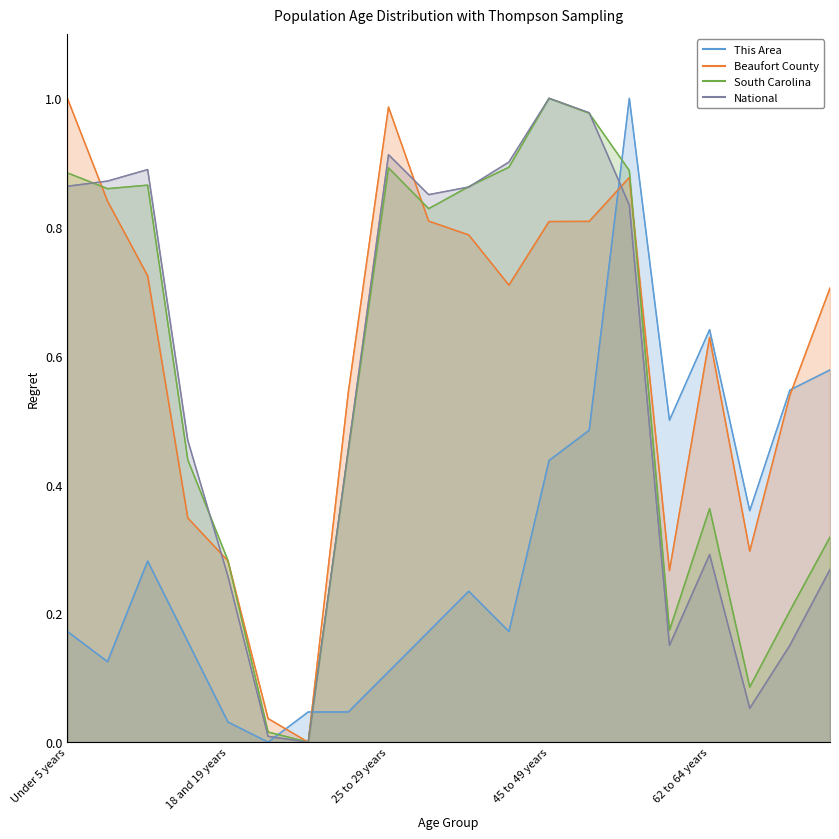

What is the difference between the highest and lowest values at 40 to 44 years?

0.7